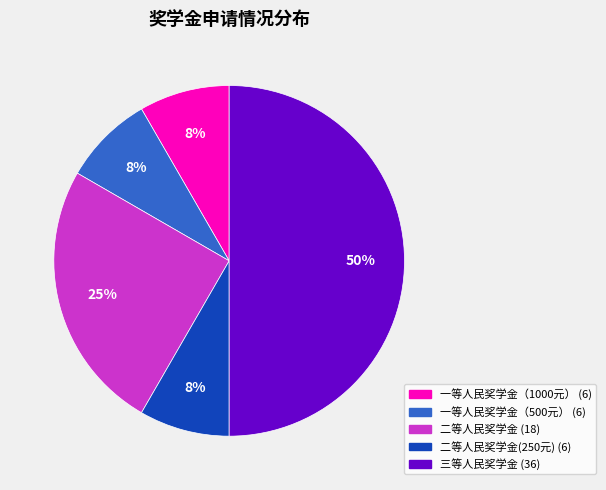

To the nearest percent, what is the difference between the largest and smallest slice percentages?

42%